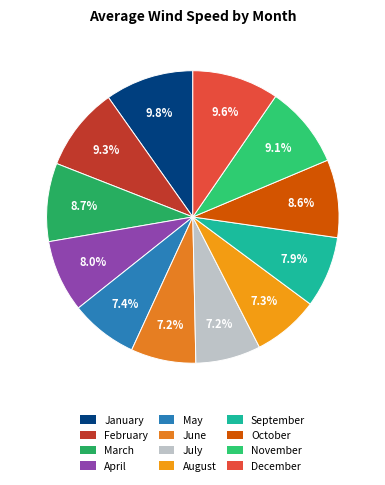

The November slice represents 19% of the pie. True or false?

False